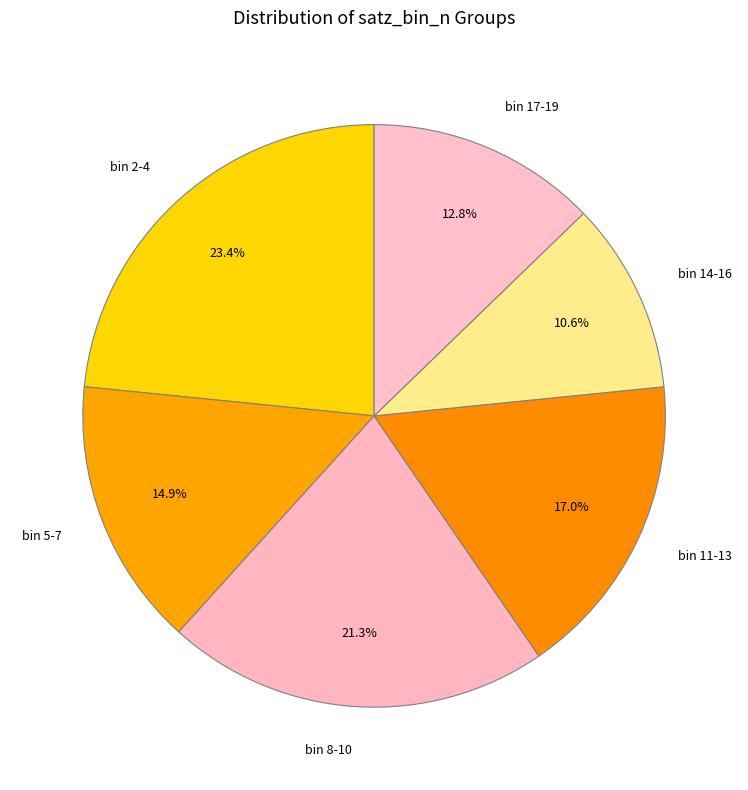

Is there any slice that represents more than half of the pie?

No